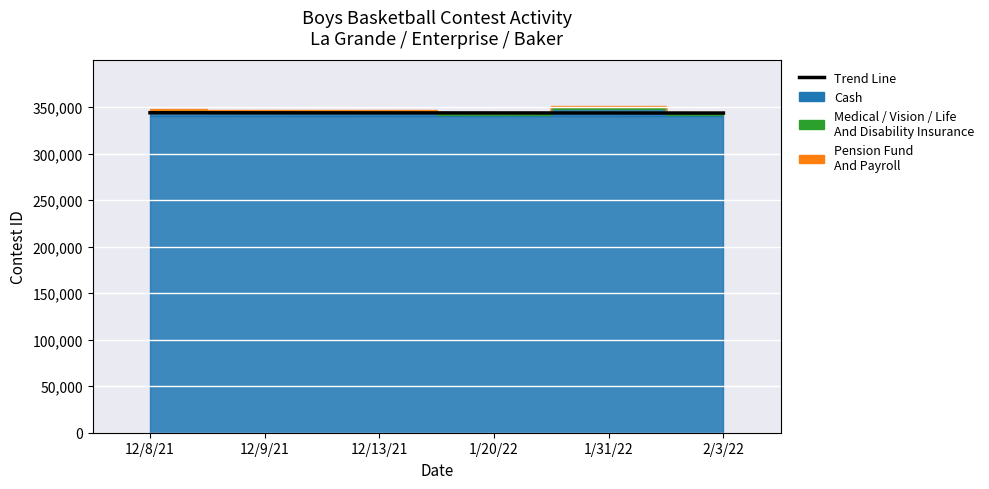

What is the value of the 4th point from the left?

343592.8